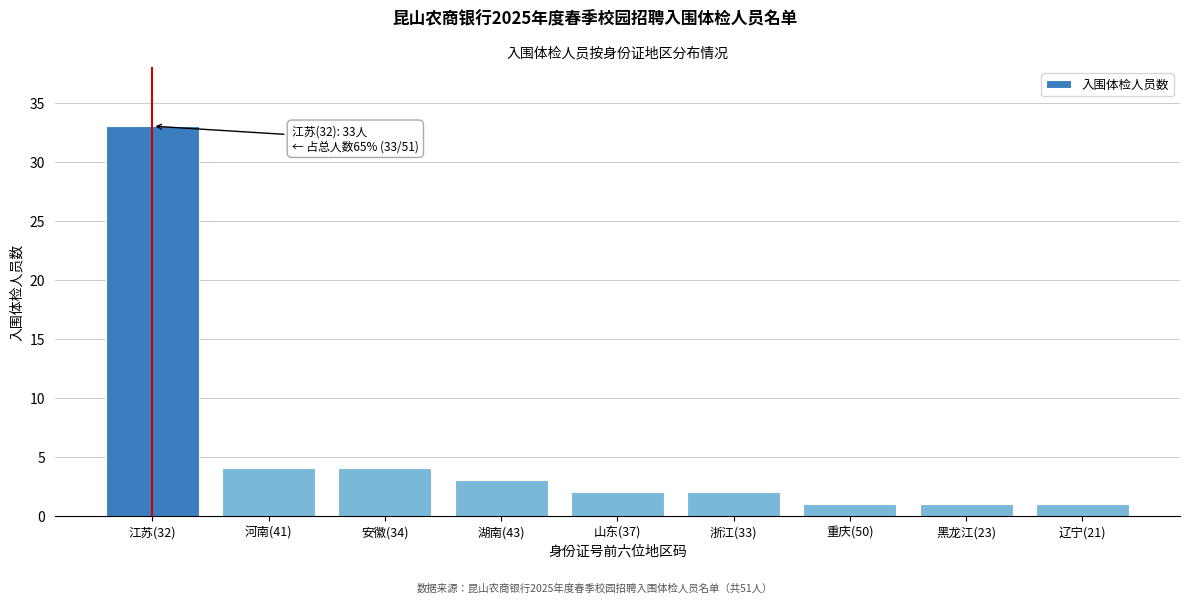

Reading left to right, transcribe all the data shown in this chart.

33	4	4	3	2	2	1	1	1